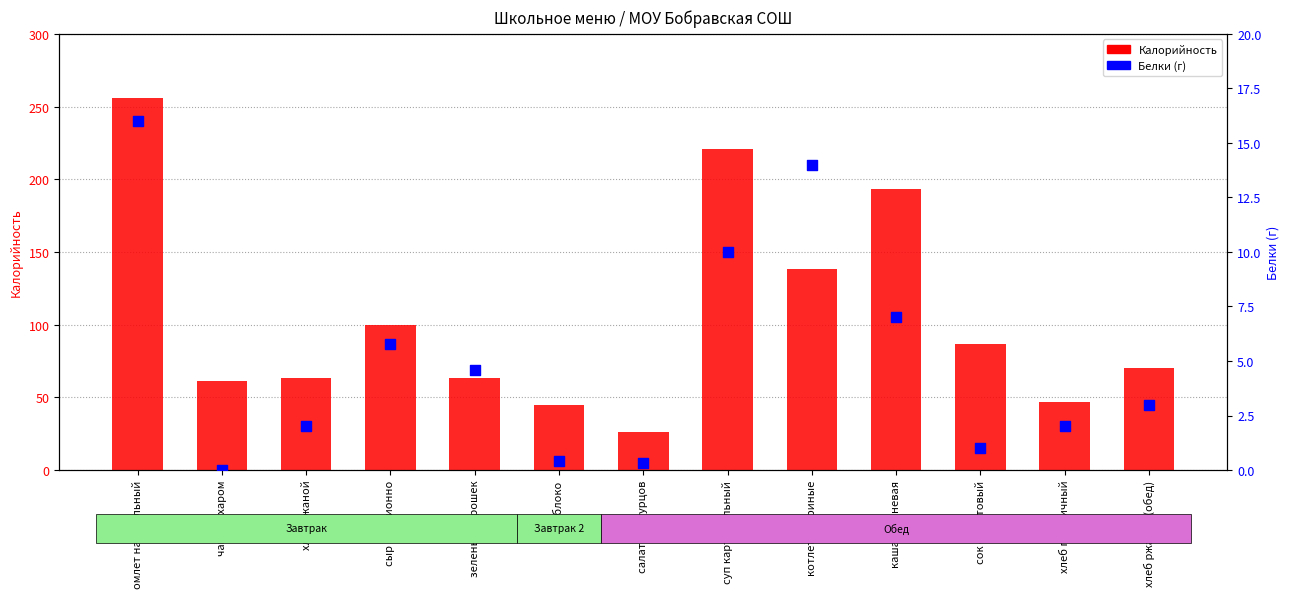

What is the total value across all series at хлеб ржаной (обед)?

73.0